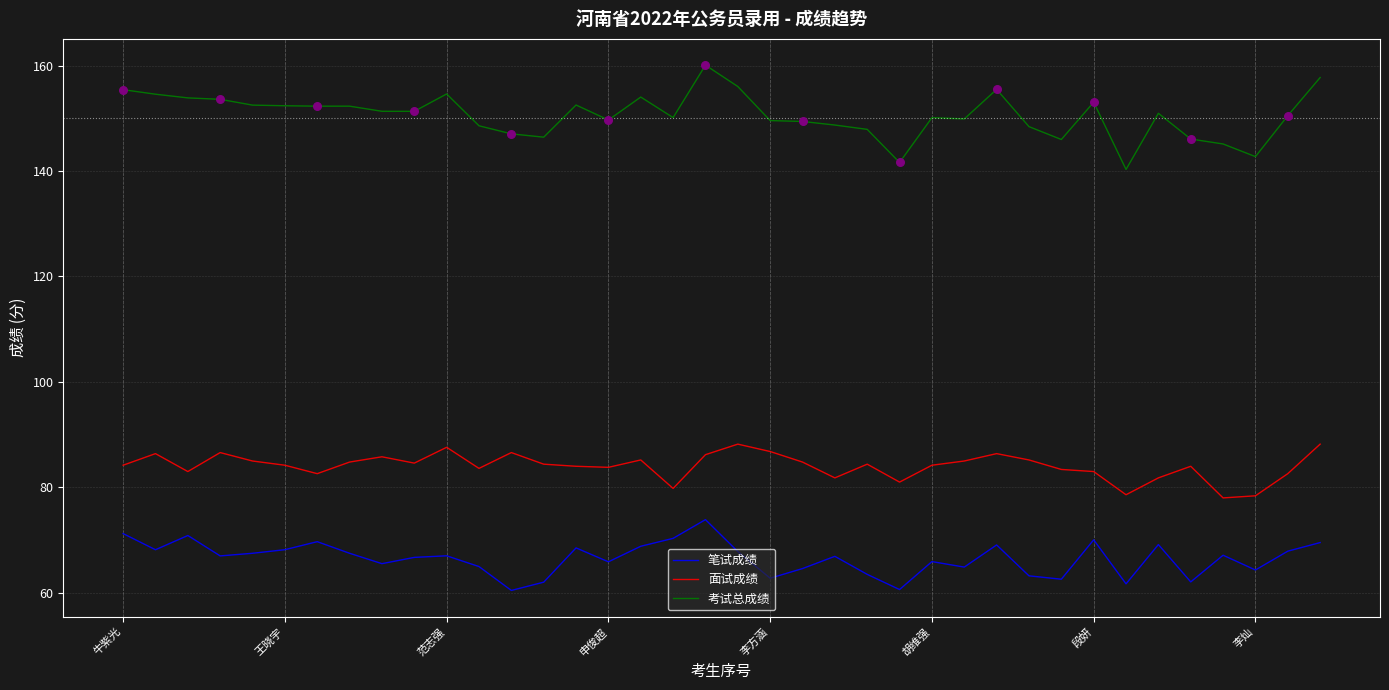

Which series has the largest range (max minus min)?

考试总成绩